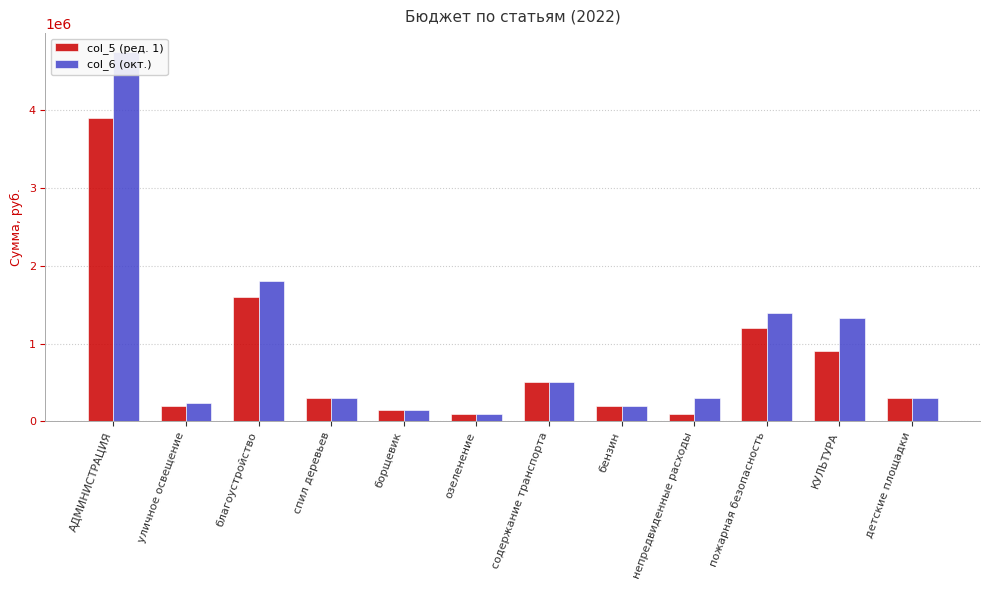

What is the total value across all series at пожарная безопасность?

2595000